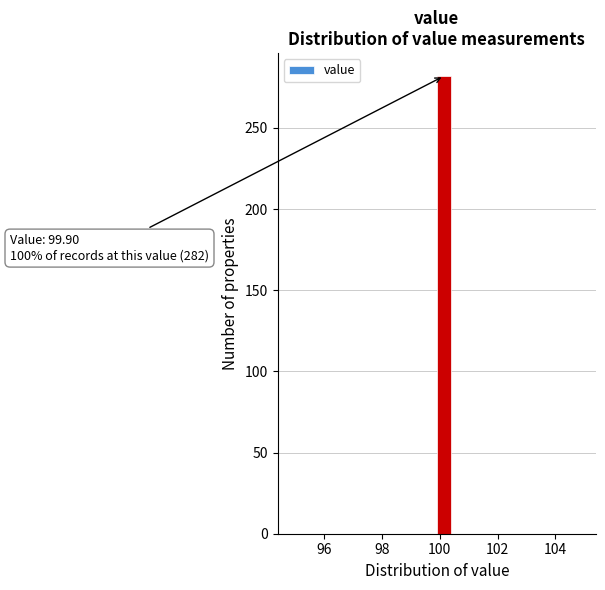

Around what value on the x-axis is the tallest bar? Give the approximate position of its centre, as read against the axis.

100.2